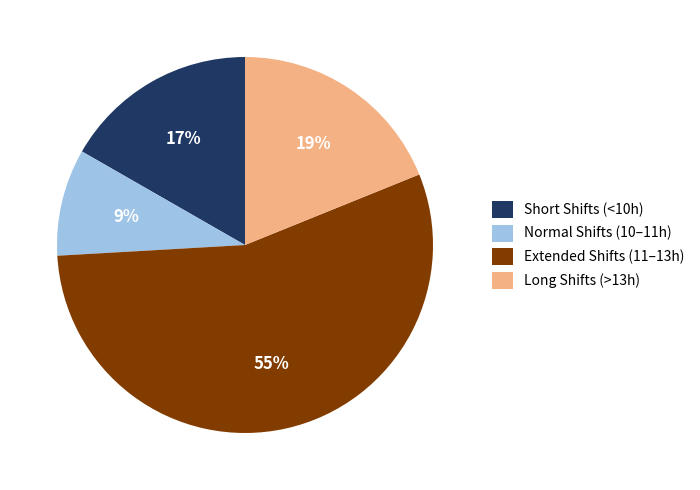

To the nearest percent, what percentage of the pie is Long Shifts (>13h)?

19%